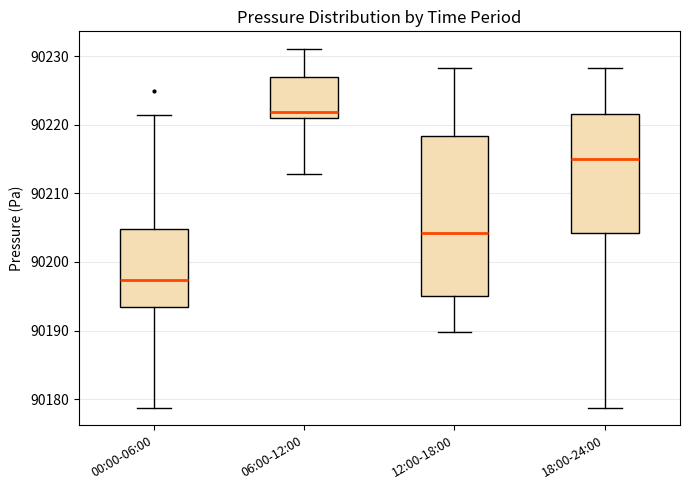

Which box is the tallest, from its lower edge to its upper edge?

12:00-18:00